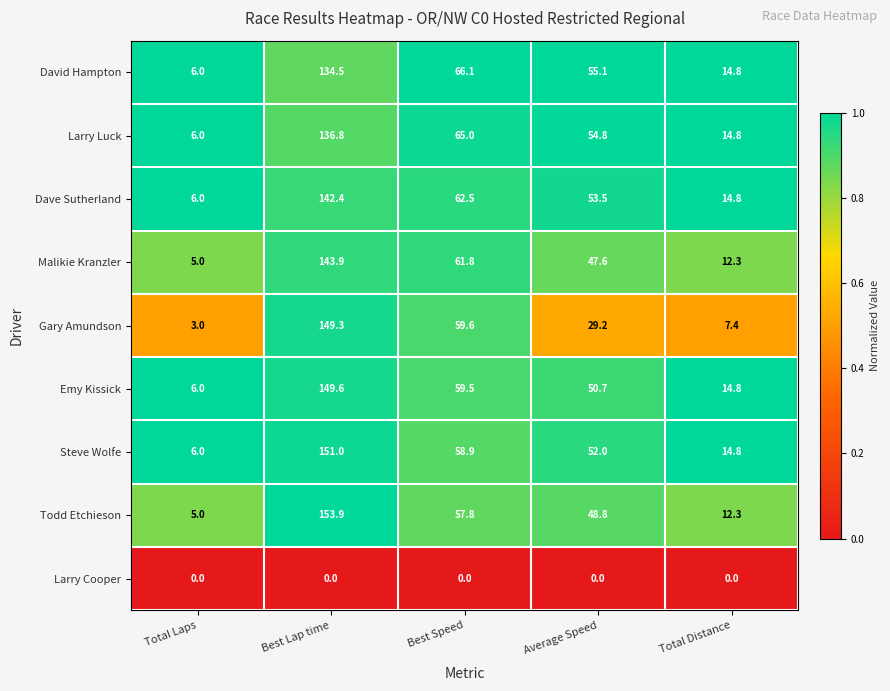

List the series in order of their peak value, lowest first.

Larry Cooper, David Hampton, Larry Luck, Dave Sutherland, Malikie Kranzler, Gary Amundson, Emy Kissick, Steve Wolfe, Todd Etchieson